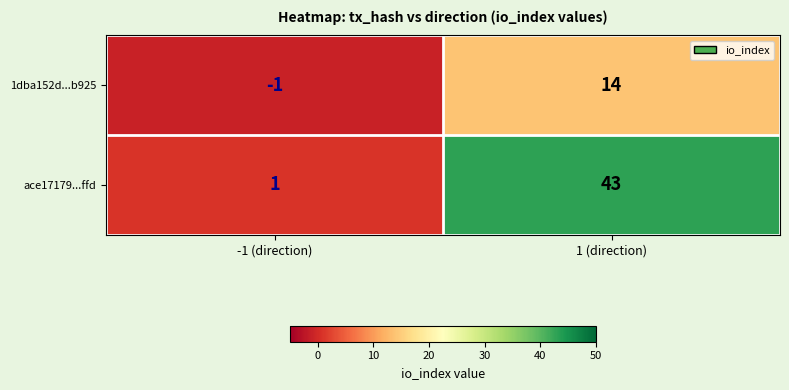

What is the sum of all ace17179...ffd values?

44